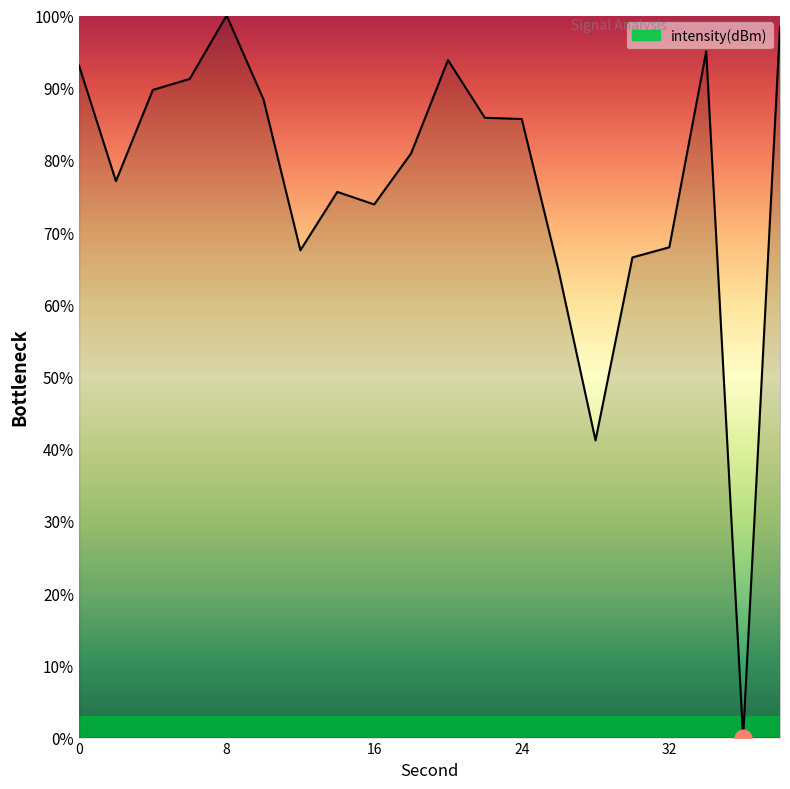

What is the maximum value shown in the chart?

100.0